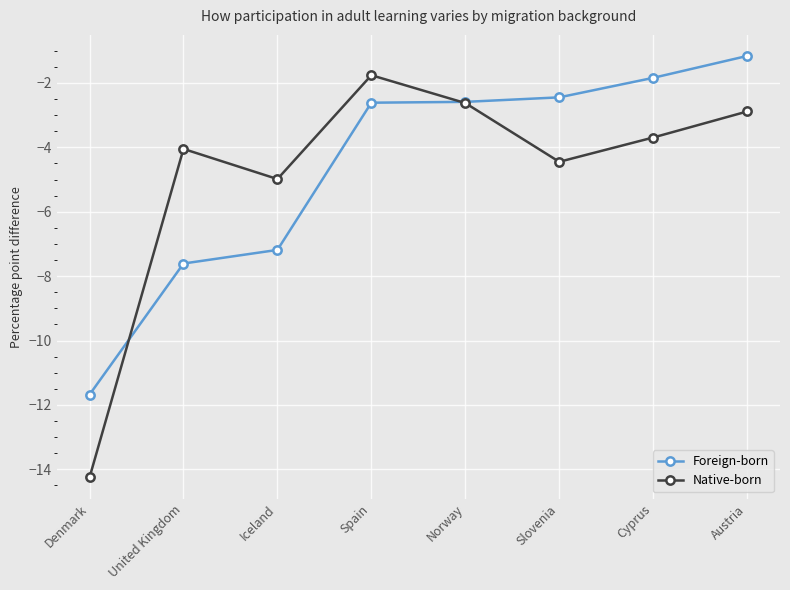

In Native-born, how many points are lower than both neighbors (excluding endpoints)?

2